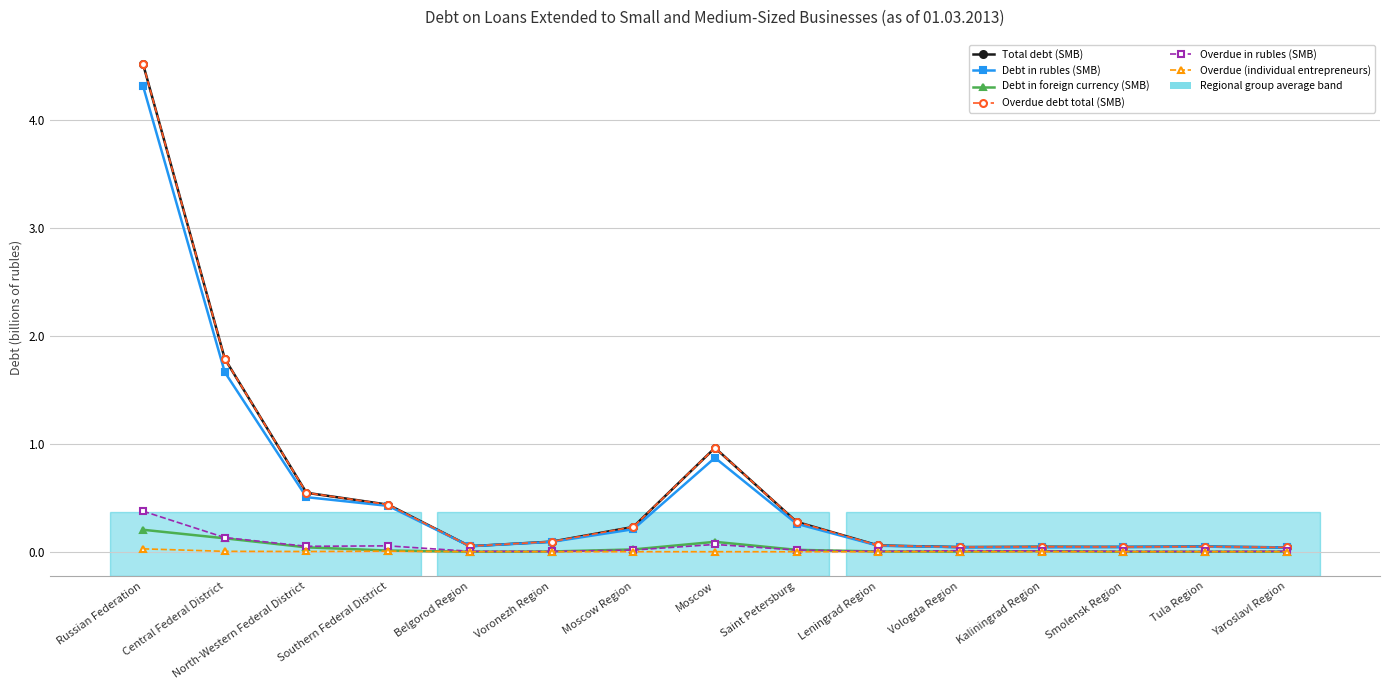

How many lines are shown in the chart?

6